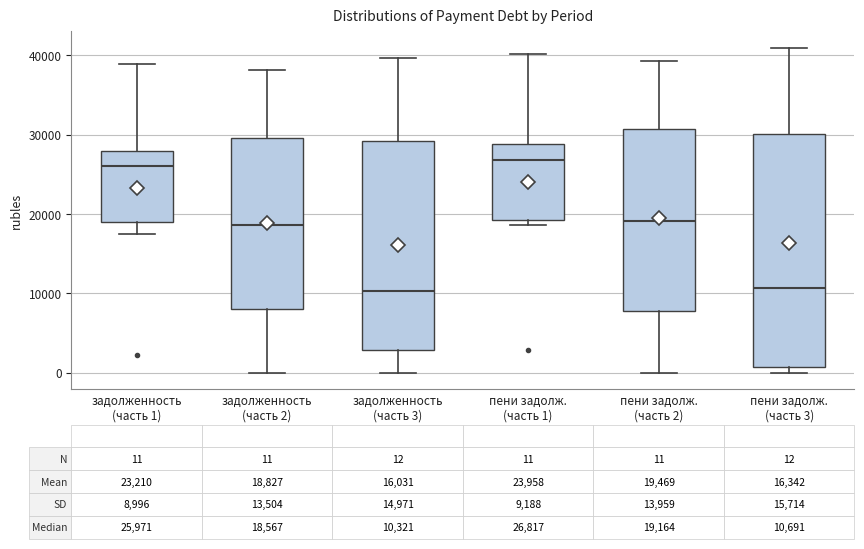

Comparing the boxes themselves (not the whiskers), which one is the tallest?

пени задолж. (часть 3)